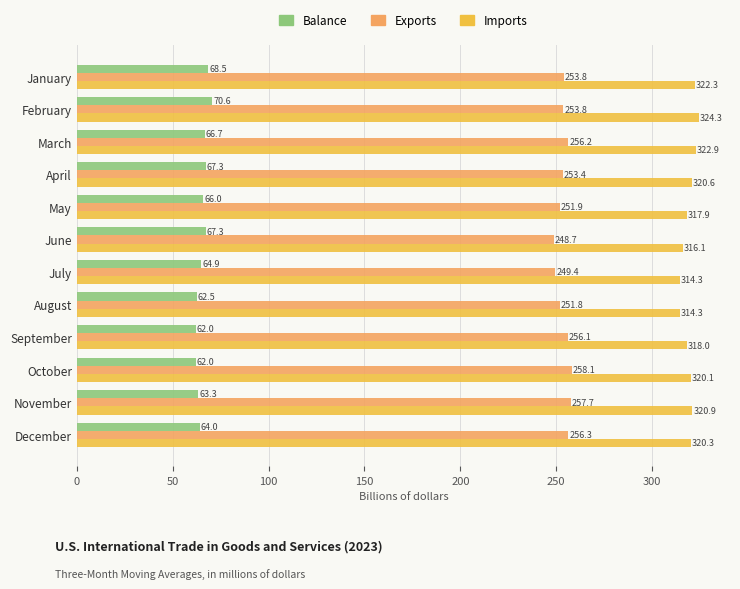

What is the average value of the Imports series?

319.3